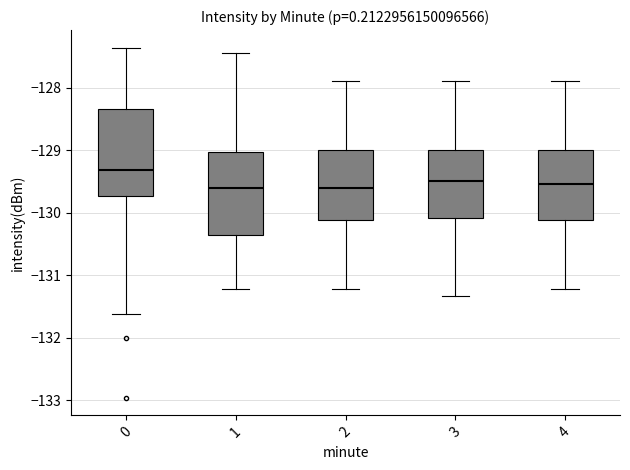

Where does the median line of the box at x = 2 sit on the y-axis? The values are not printed on the chart, so give them approximately, as read against the axis.

-129.6